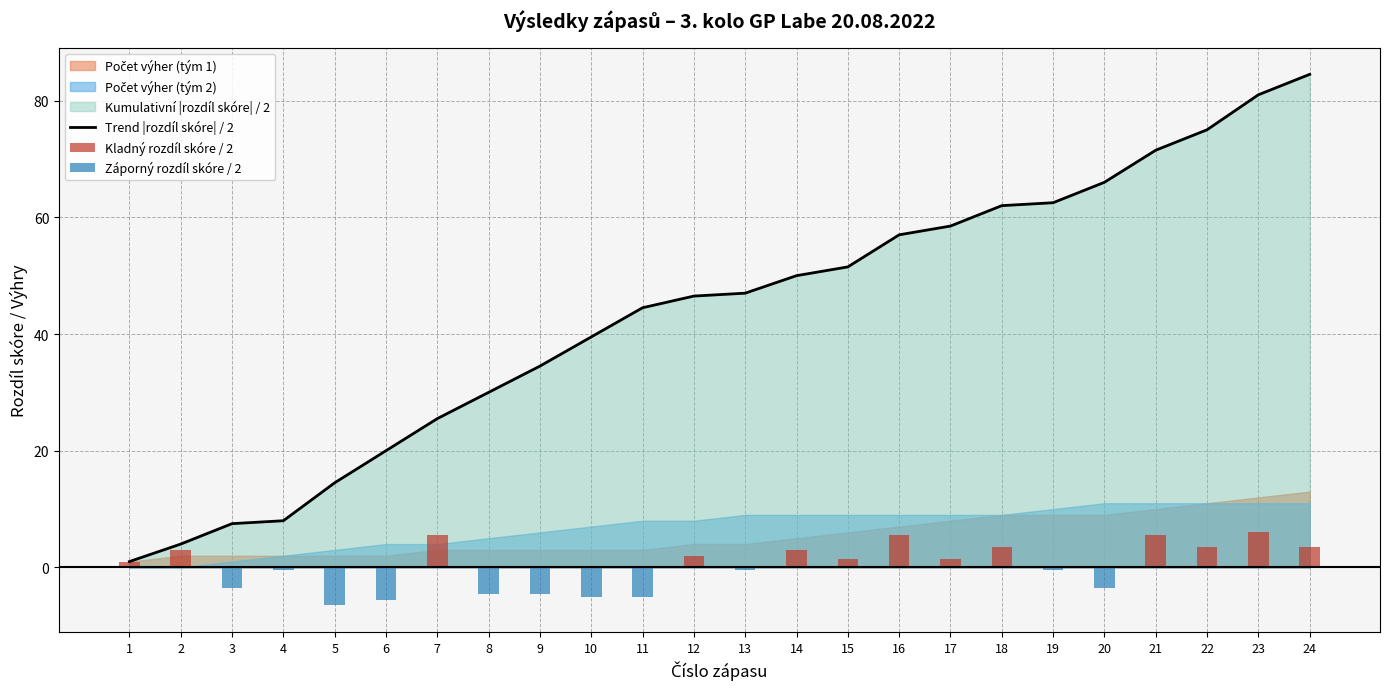

Is the value of Trend |rozdíl skóre| / 2 at 22 greater than the value of Záporný rozdíl skóre / 2 at 6?

Yes